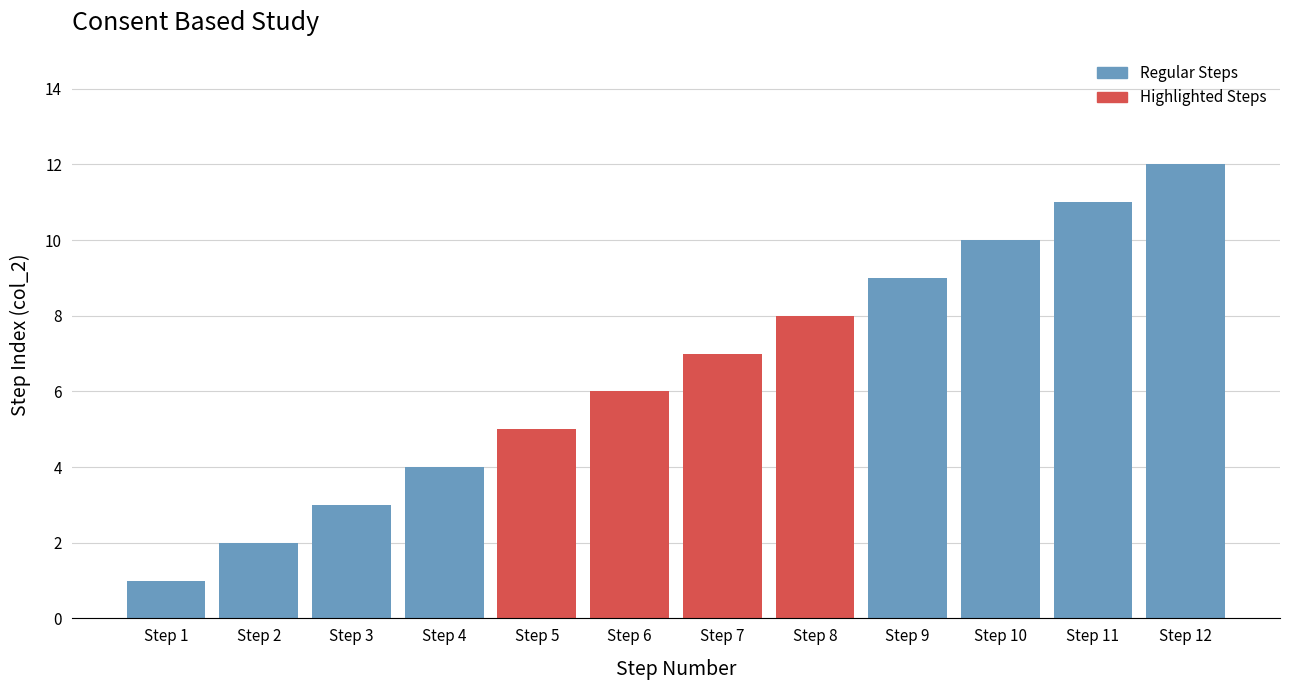

True or false: the data shows 12 at Step 7.

False